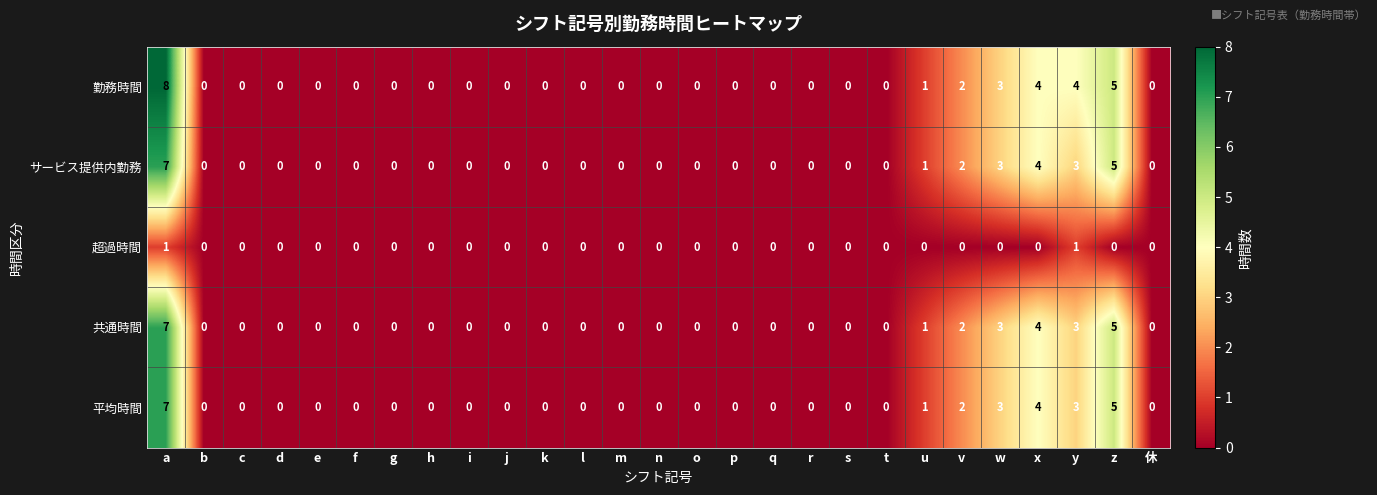

What is the difference between the maximum and minimum values in the サービス提供内勤務 series?

7